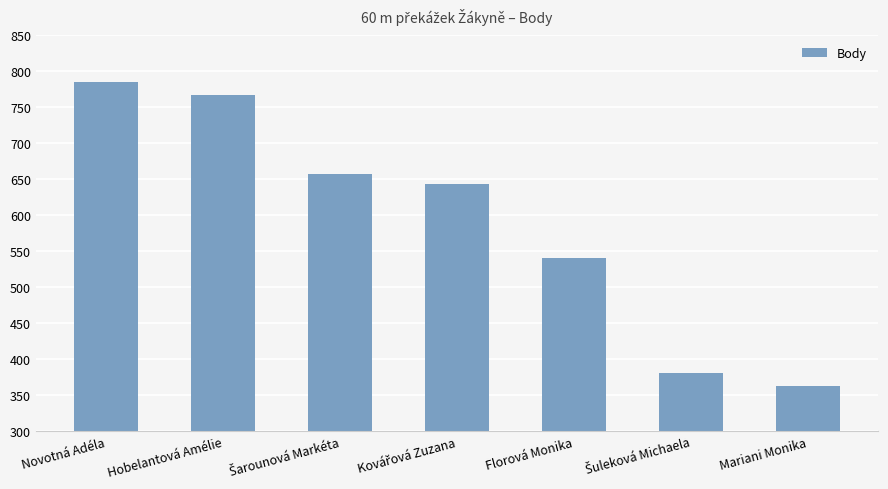

Does the chart contain stacked bars?

No